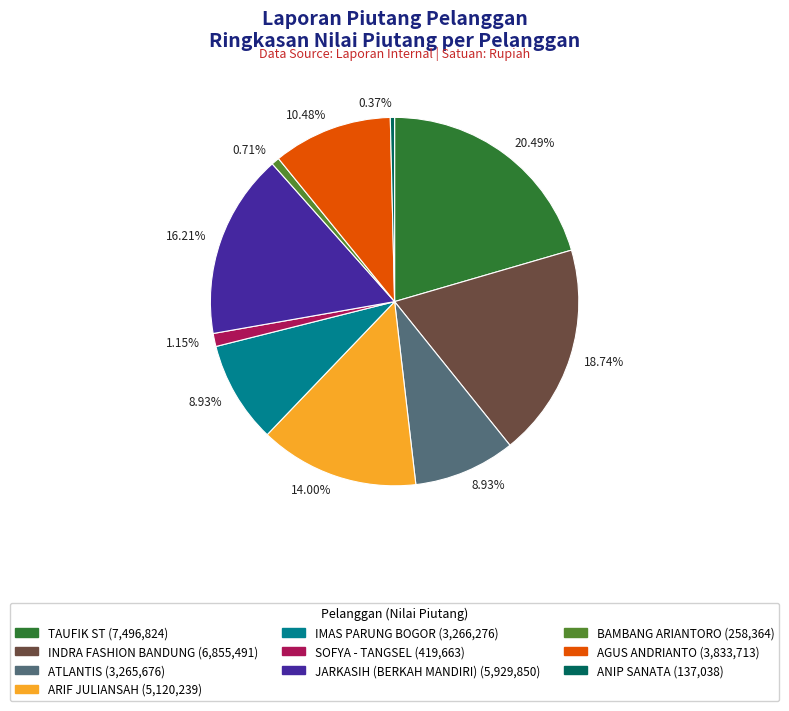

Is there a majority slice in this chart?

No